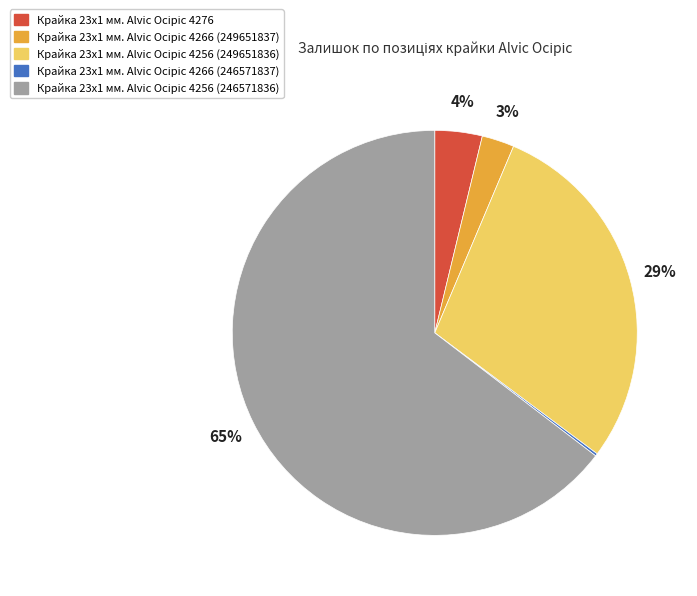

To the nearest percent, what is the average slice percentage?

20%